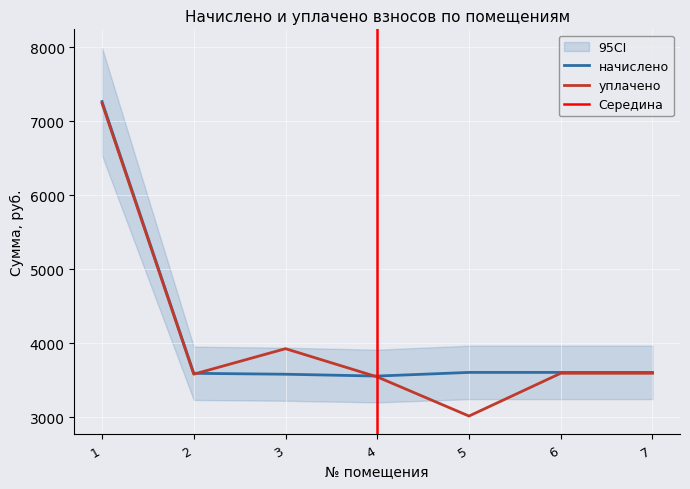

How many lines are shown in the chart?

2